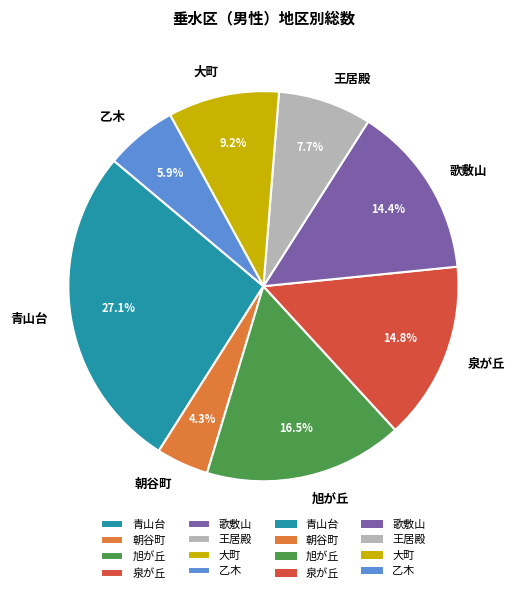

Between 旭が丘 and 朝谷町, which is larger?

旭が丘